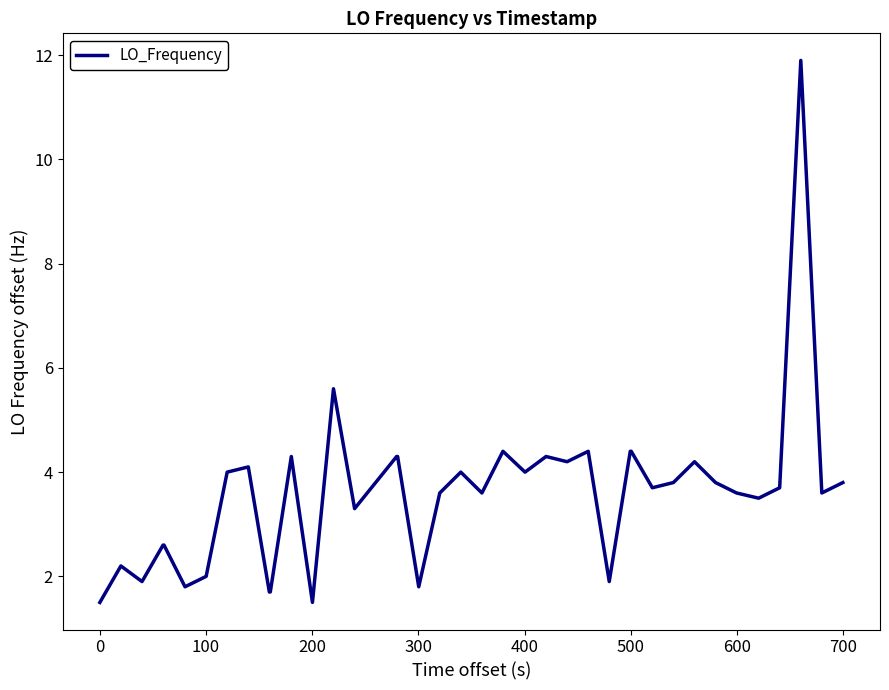

How many categories are shown in the chart?

40